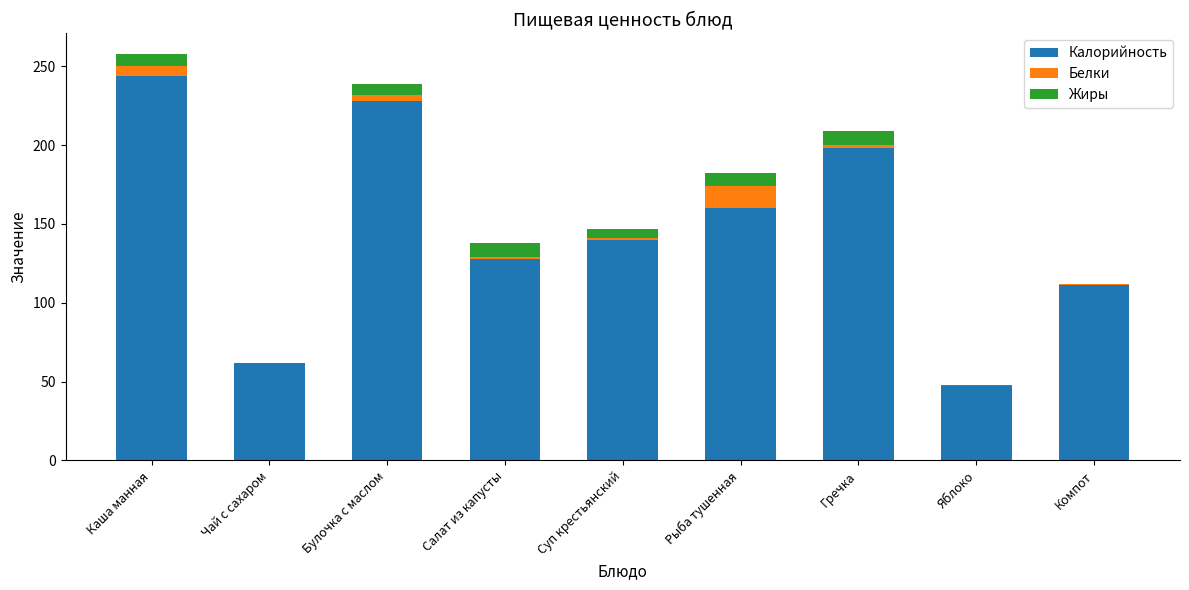

How many distinct data groups are displayed?

3